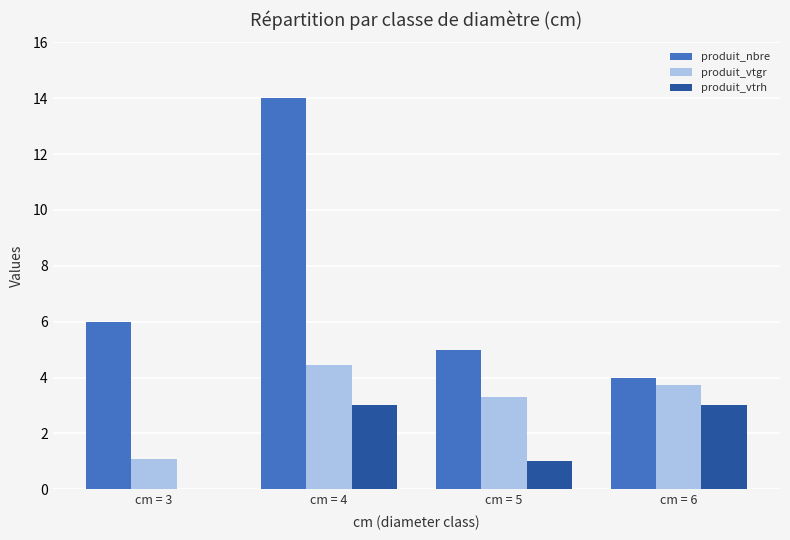

True or false: produit_nbre has a value of 1.7 at cm = 5.

False